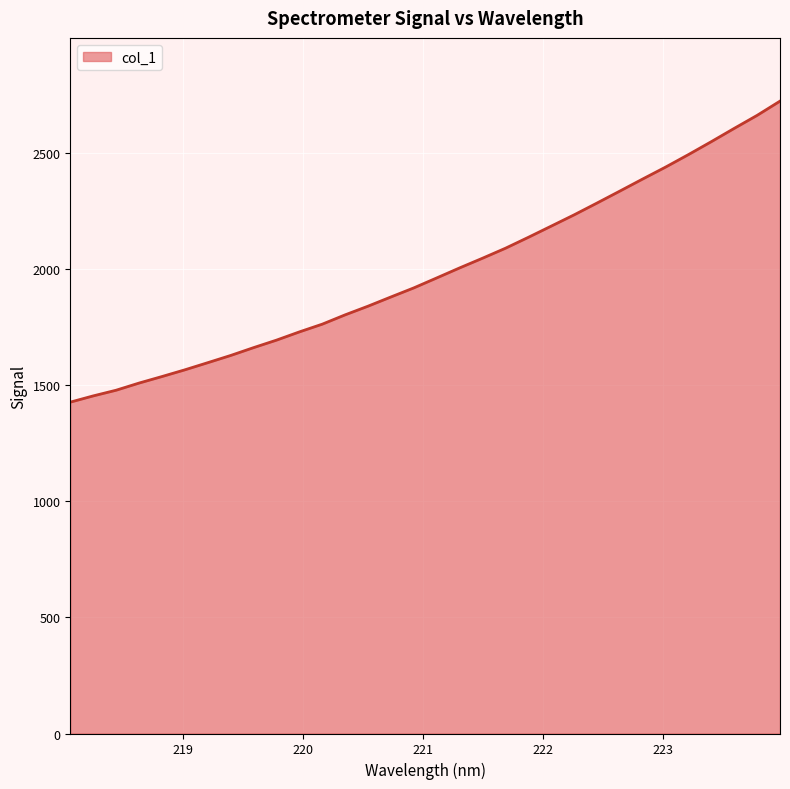

What is the greatest value displayed?

2725.0